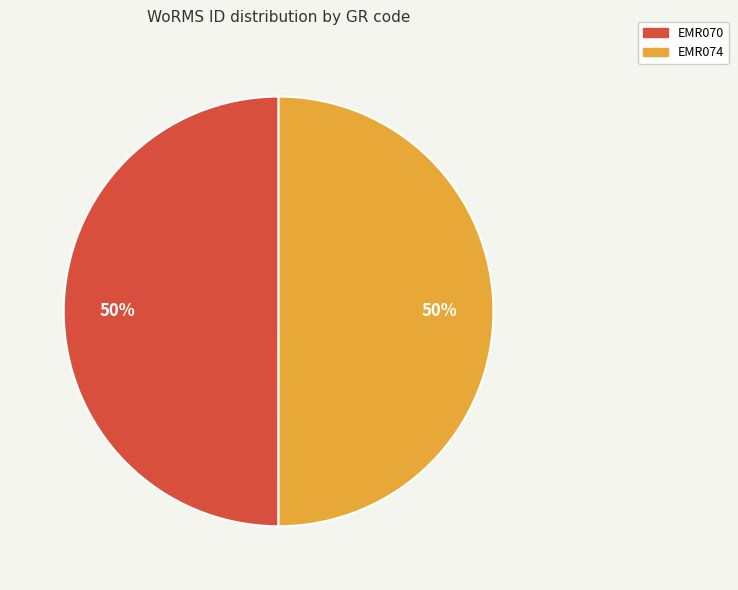

To the nearest percent, what is the average slice percentage?

50%